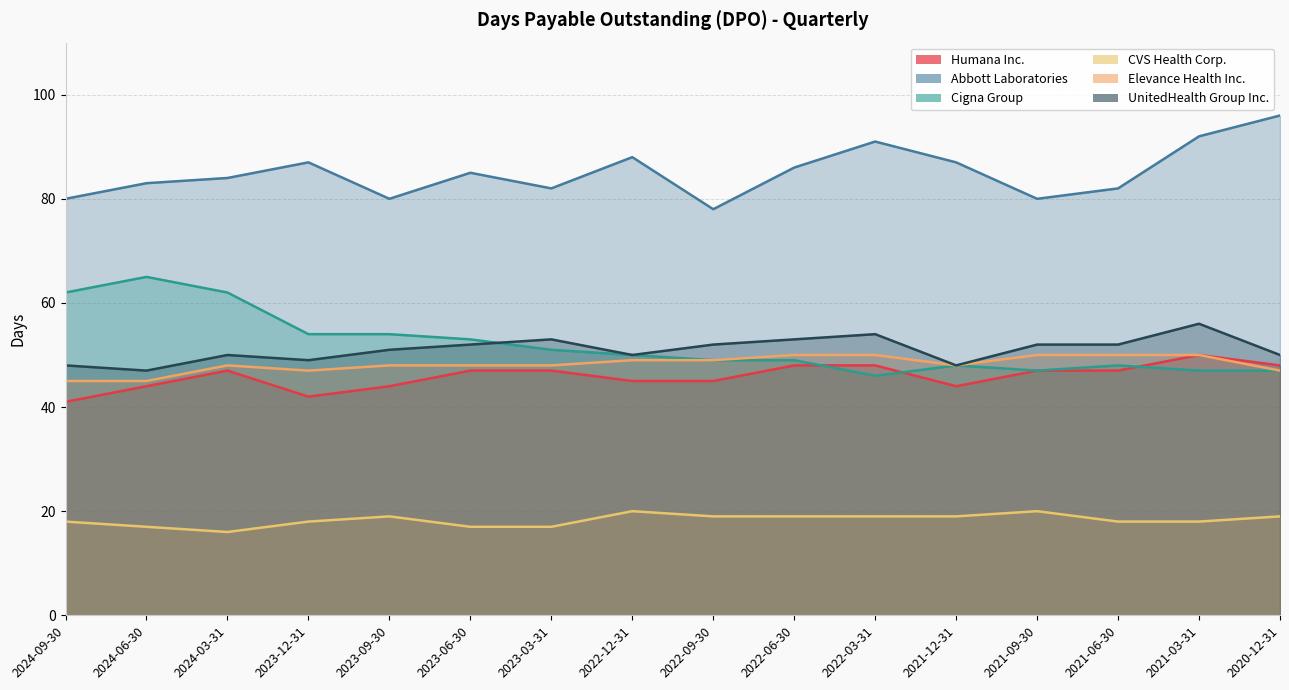

Reading left to right, transcribe all the data shown in this chart.

Humana Inc.: 41	44	47	42	44	47	47	45	45	48	48	44	47	47	50	48
Abbott Laboratories: 80	83	84	87	80	85	82	88	78	86	91	87	80	82	92	96
Cigna Group: 62	65	62	54	54	53	51	50	49	49	46	48	47	48	47	47
CVS Health Corp.: 18	17	16	18	19	17	17	20	19	19	19	19	20	18	18	19
Elevance Health Inc.: 45	45	48	47	48	48	48	49	49	50	50	48	50	50	50	47
UnitedHealth Group Inc.: 48	47	50	49	51	52	53	50	52	53	54	48	52	52	56	50